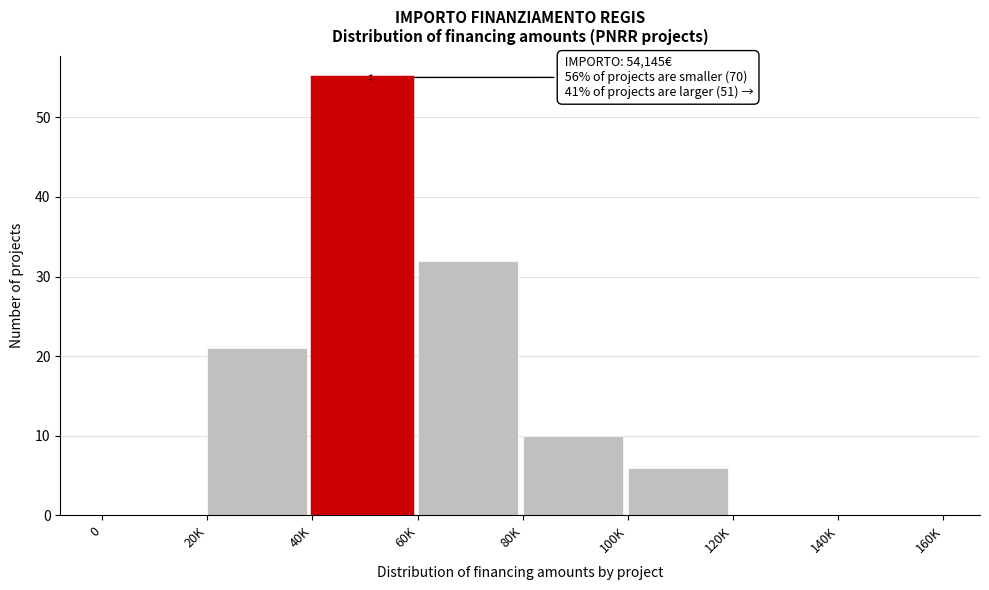

Reading right to left, list all the values displayed in this chart.

140K=0	120K=0	100K=6	80K=10	60K=32	40K=55	20K=21	0=0